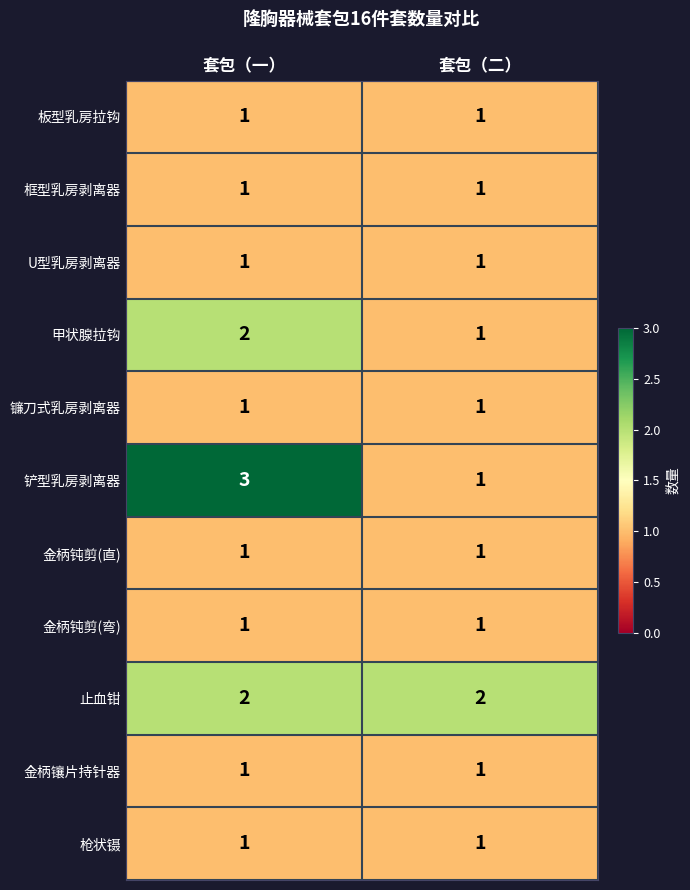

True or false: U型乳房剥离器 has a value of 0 at 套包（一）.

False